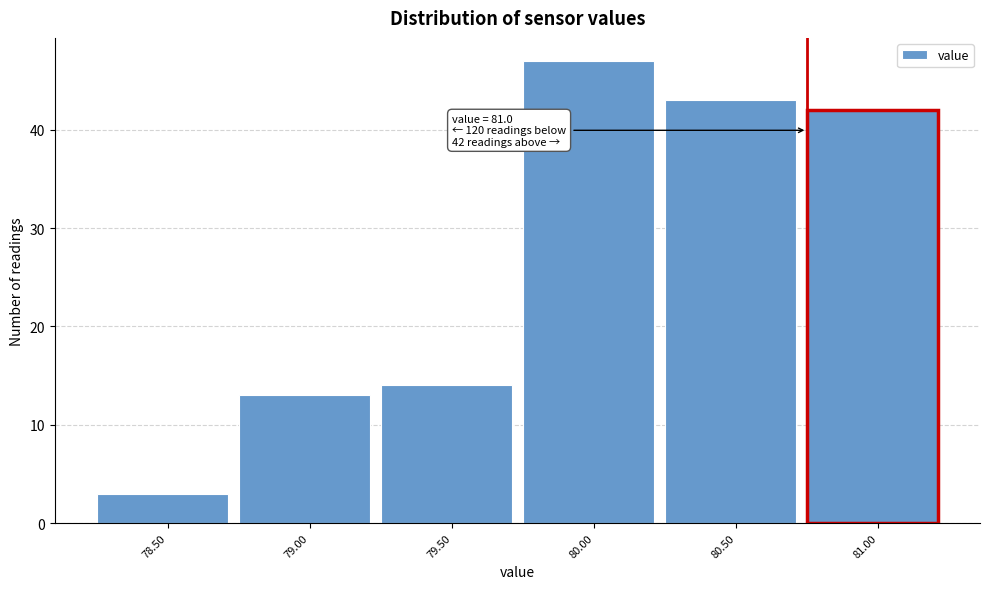

Reading left to right, transcribe all the data shown in this chart.

3	13	14	47	43	42